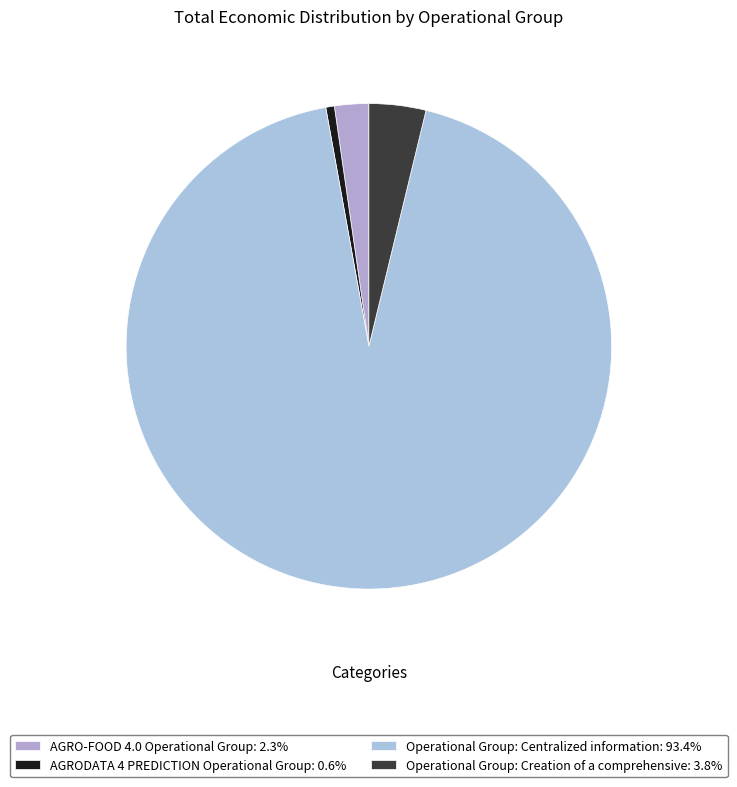

Combined, do Operational Group: Creation of a comprehensive and AGRO-FOOD 4.0 Operational Group account for over 50%?

No